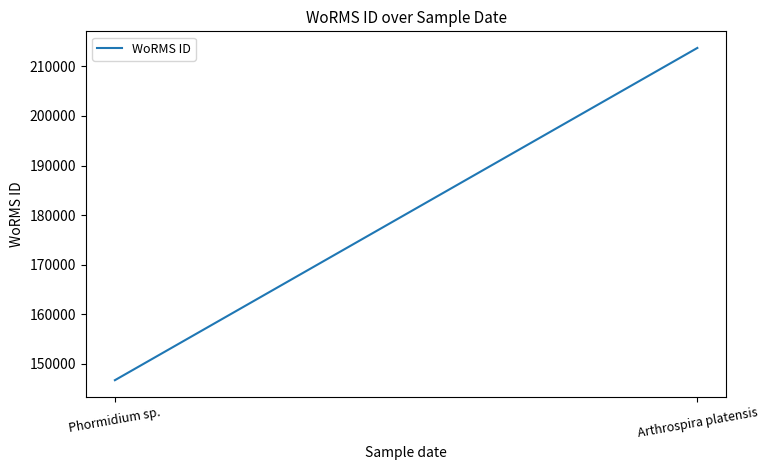

Which label corresponds to the smallest value in the chart?

Phormidium sp.